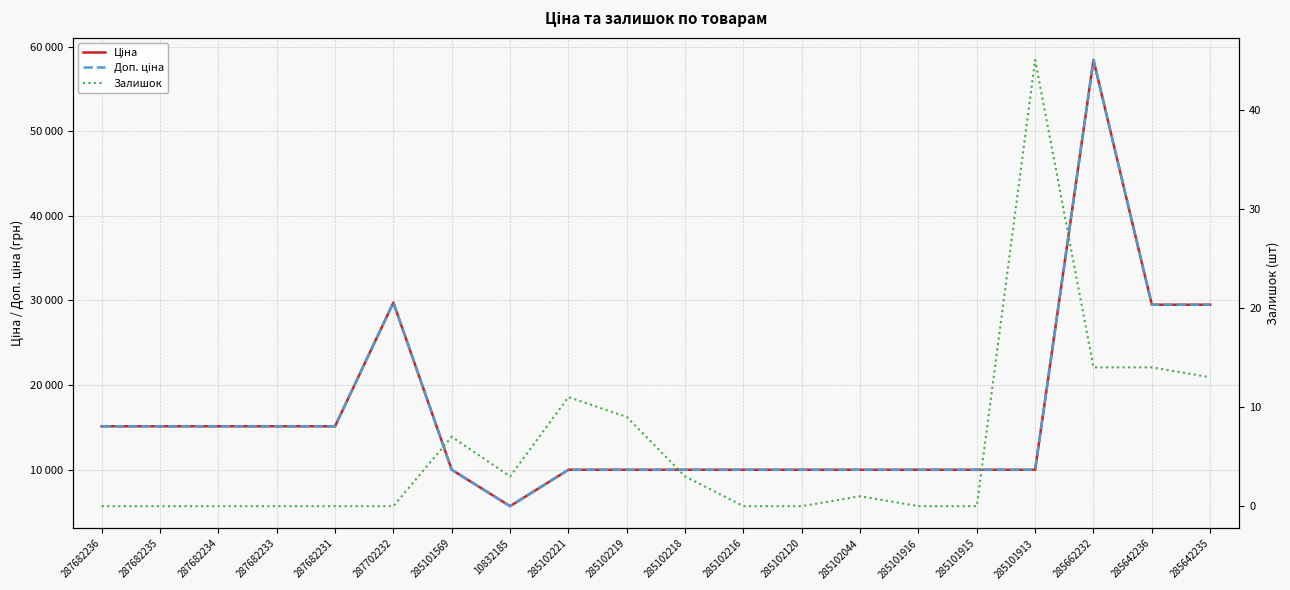

What is the sum of all Залишок values?

120.0